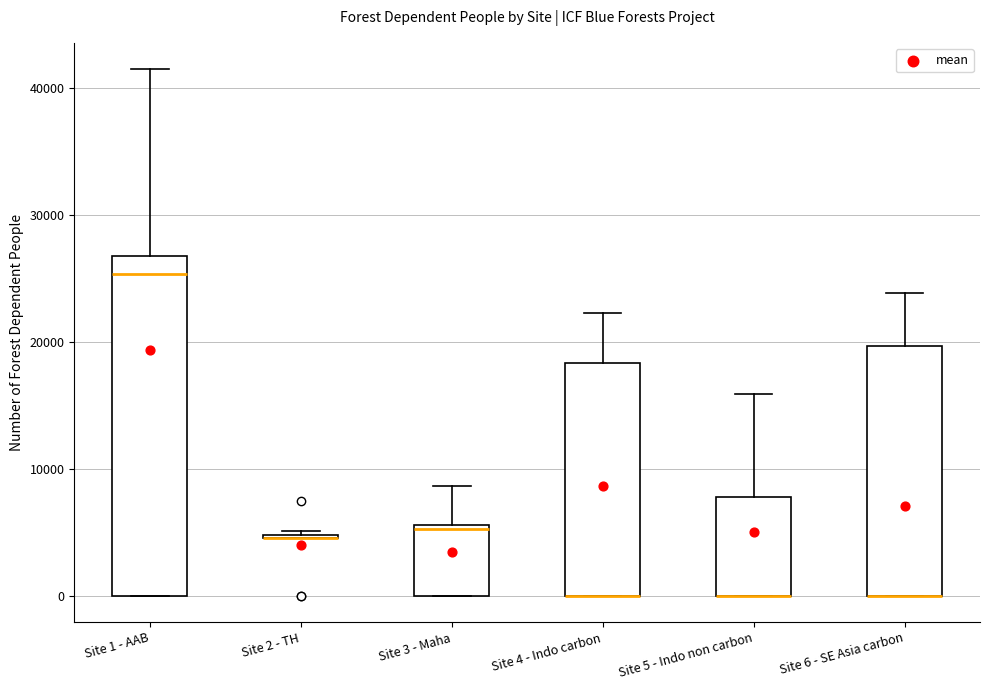

Comparing the boxes themselves (not the whiskers), which one is the tallest?

Site 1 - AAB